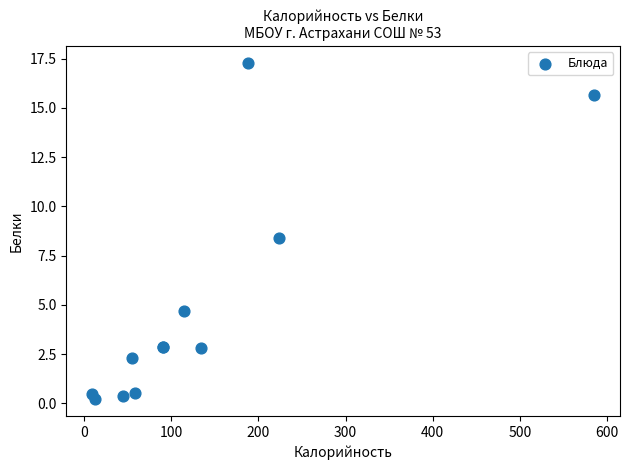

What Y value in the scatter plot is closest to 8?

8.4